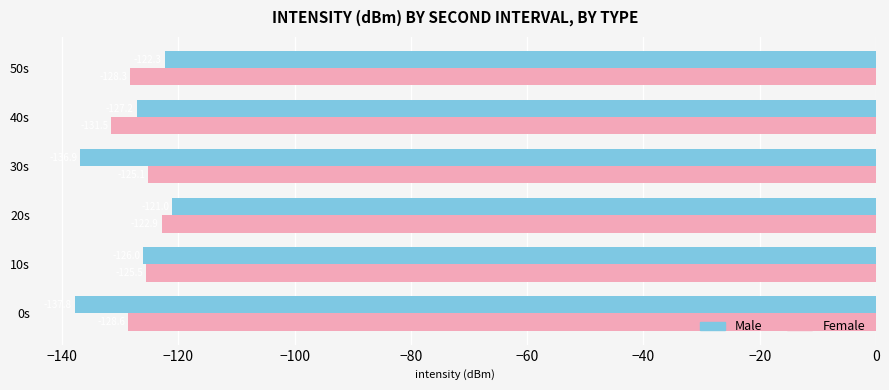

List the series in order of their peak value, lowest first.

Female, Male